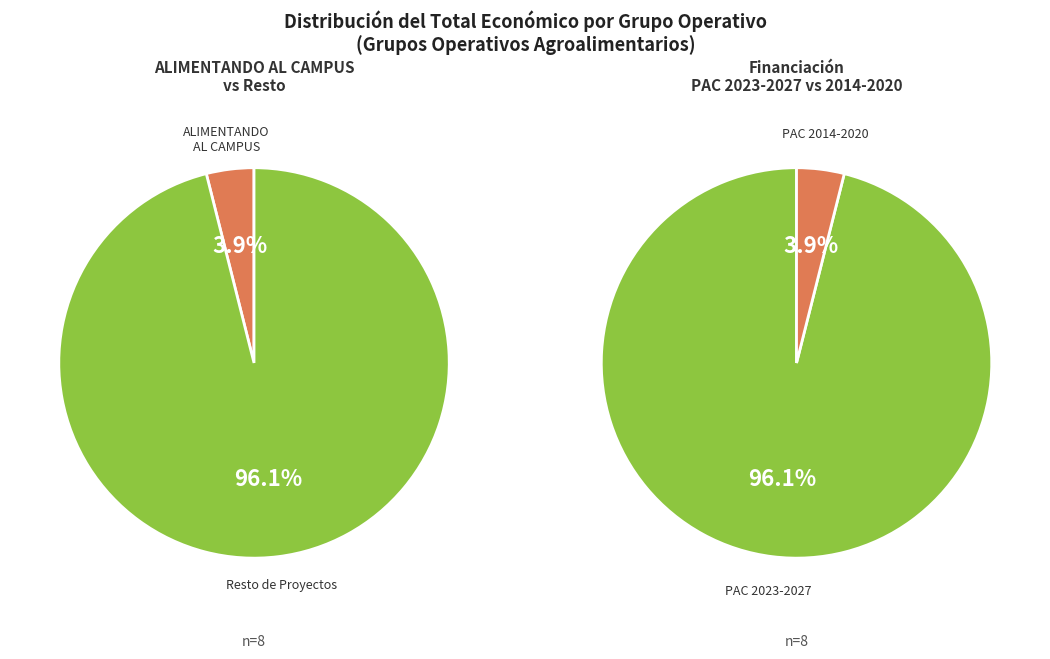

Which category has the smallest portion of the pie?

ALIMENTANDO AL CAMPUS